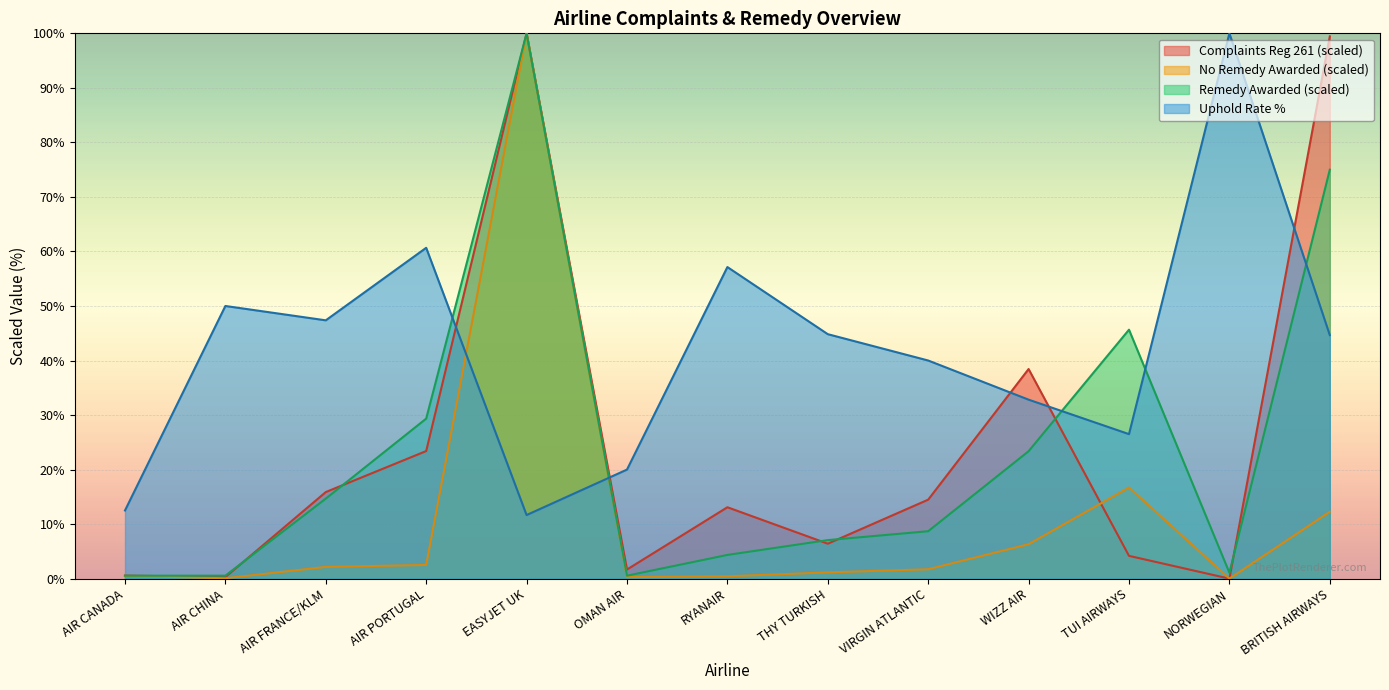

In No remedy awarded, how many points are higher than both neighbors (excluding endpoints)?

2